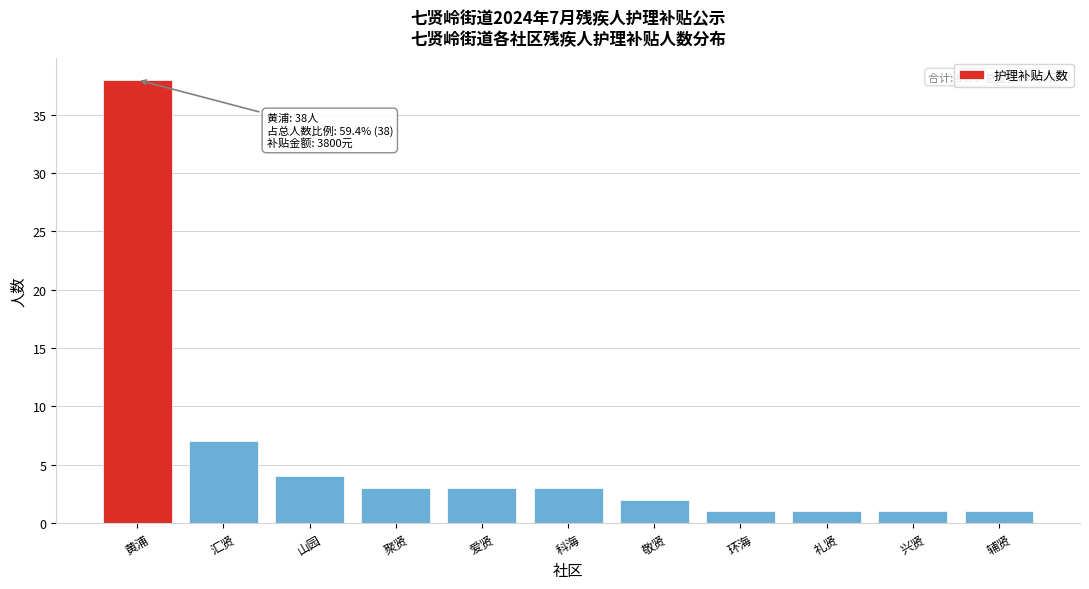

Reading left to right, what are all the values shown in this chart?

38	7	4	3	3	3	2	1	1	1	1